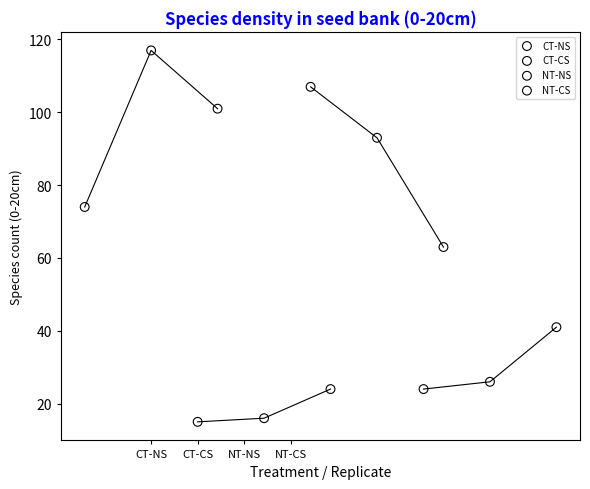

Which series contains the lowest Y value?

CT-CS